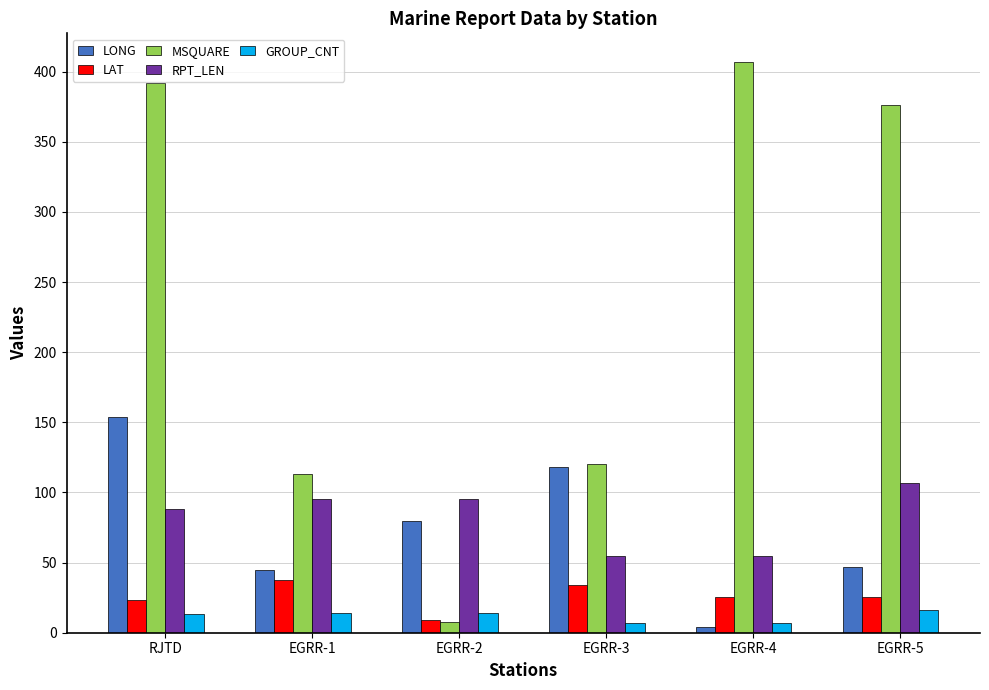

Where is MSQUARE nearest to the value 207?

EGRR-3